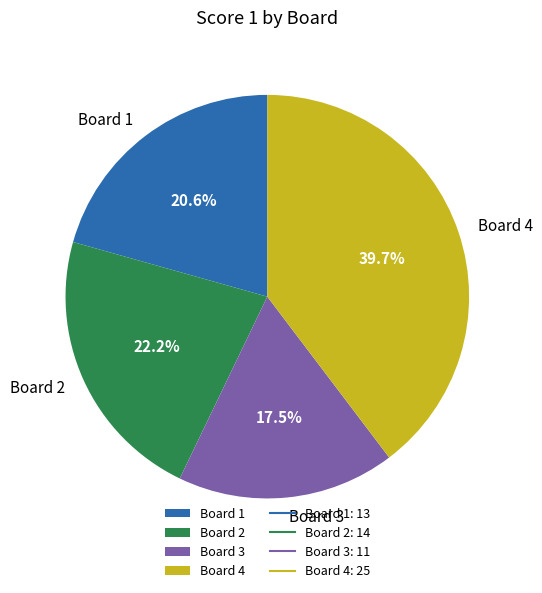

The Board 2 slice represents 22% of the pie. True or false?

True